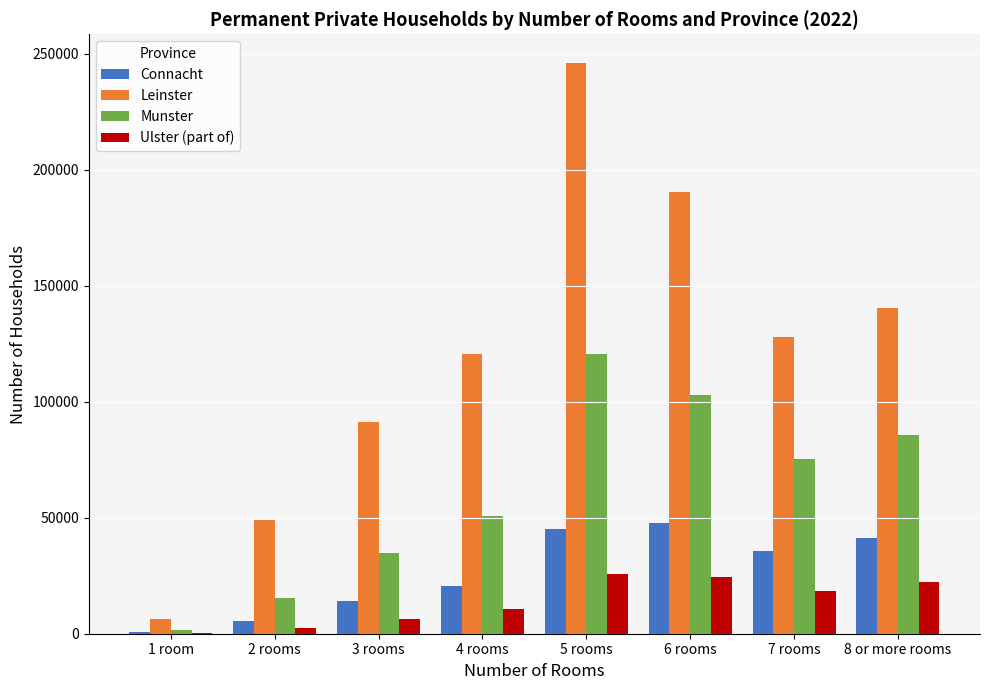

Is the value of Leinster at 5 rooms greater than the value of Ulster (part of) at 2 rooms?

Yes